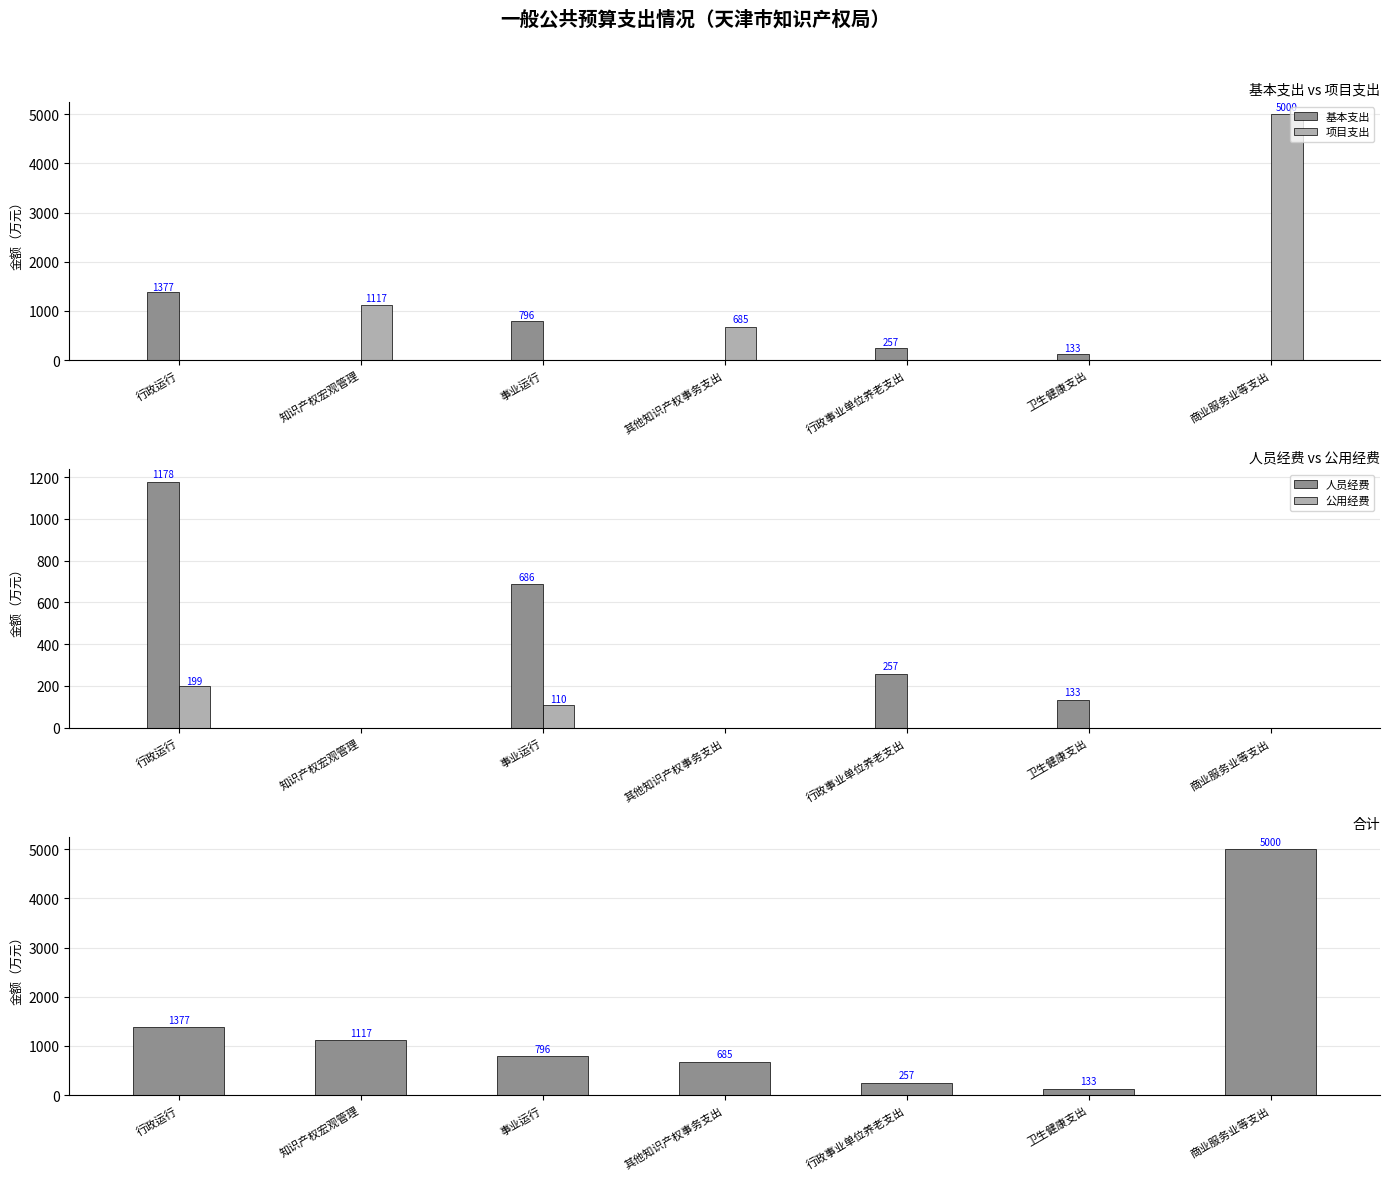

What are all the series names shown in the legend?

基本支出, 项目支出, 人员经费, 公用经费, 合计